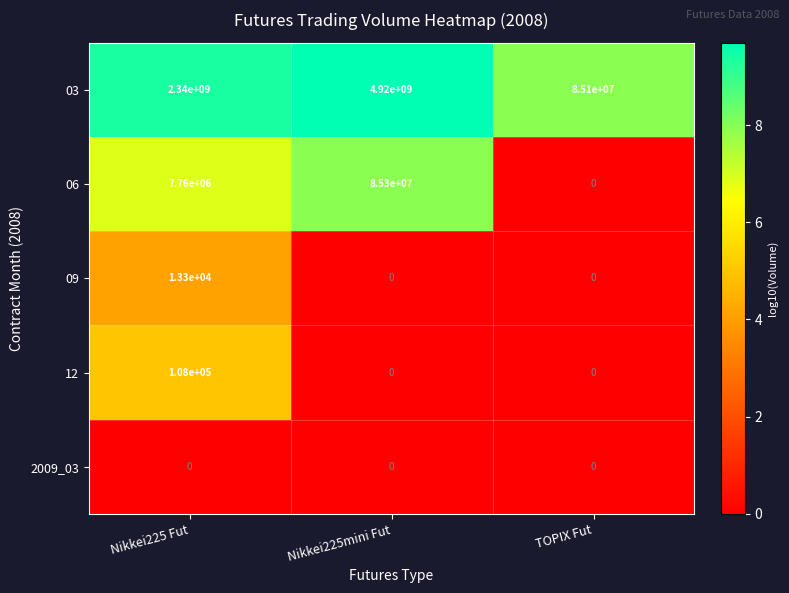

Rank the series by their maximum value, from lowest to highest.

2009_03, 09, 12, 06, 03